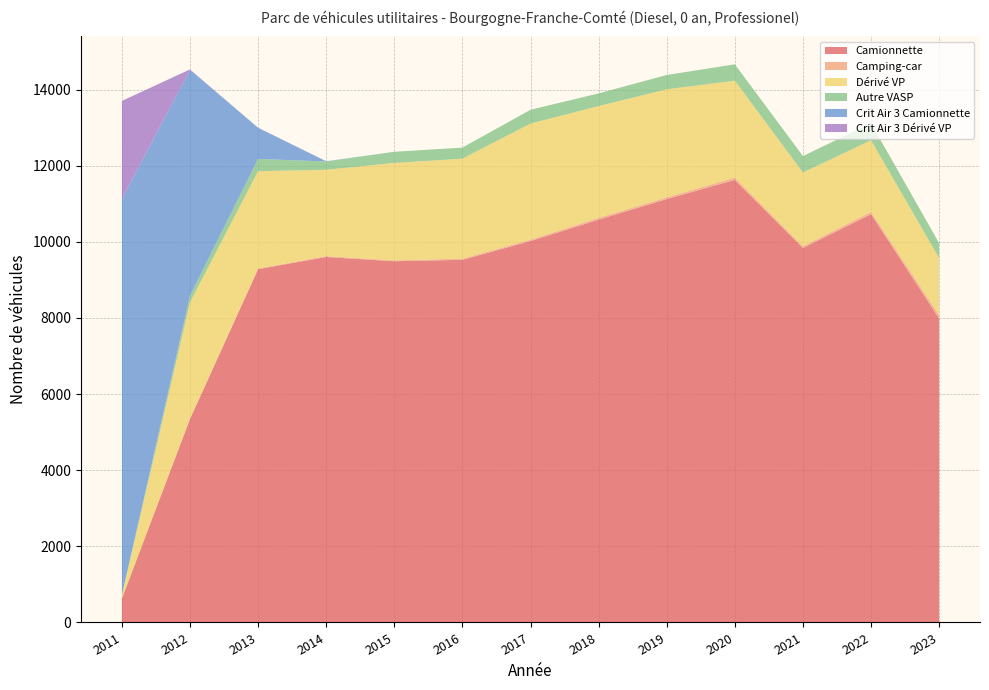

Reading left to right, what are all the values shown in this chart?

Camionnette: 2011=628	2012=5347	2013=9283	2014=9602	2015=9491	2016=9528	2017=10021	2018=10584	2019=11124	2020=11628	2021=9840	2022=10728	2023=7987
Camping-car: 2011=4	2012=9	2013=18	2014=23	2015=20	2016=32	2017=36	2018=48	2019=46	2020=61	2021=44	2022=60	2023=95
Dérivé VP: 2011=88	2012=3054	2013=2557	2014=2268	2015=2562	2016=2626	2017=3051	2018=2935	2019=2838	2020=2546	2021=1939	2022=1881	2023=1493
Autre VASP: 2011=7	2012=173	2013=322	2014=217	2015=293	2016=290	2017=362	2018=333	2019=376	2020=429	2021=431	2022=447	2023=391
Crit Air 3 Camionnette: 2011=10405	2012=5936	2013=817	2014=8	2015=0	2016=0	2017=0	2018=0	2019=0	2020=0	2021=0	2022=0	2023=0
Crit Air 3 Dérivé VP: 2011=2570	2012=12	2013=2	2014=0	2015=0	2016=0	2017=0	2018=0	2019=0	2020=0	2021=0	2022=0	2023=0